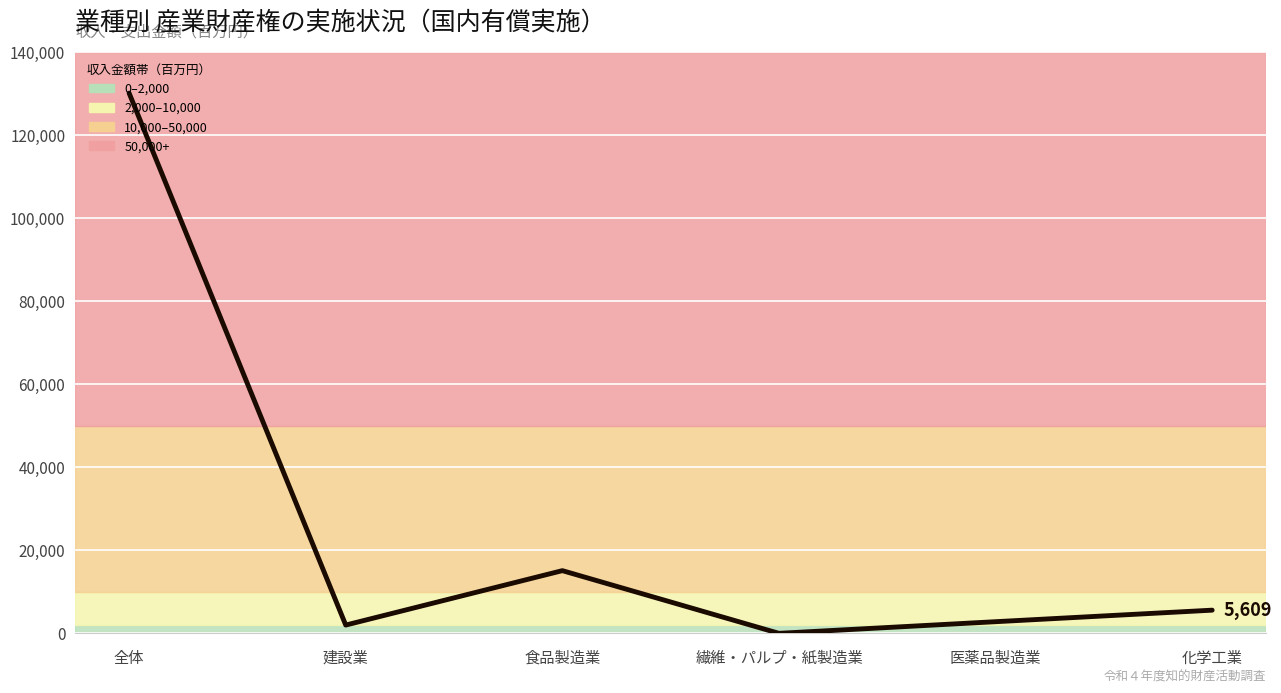

Between 繊維・パルプ・紙製造業 and 医薬品製造業, which is larger?

医薬品製造業